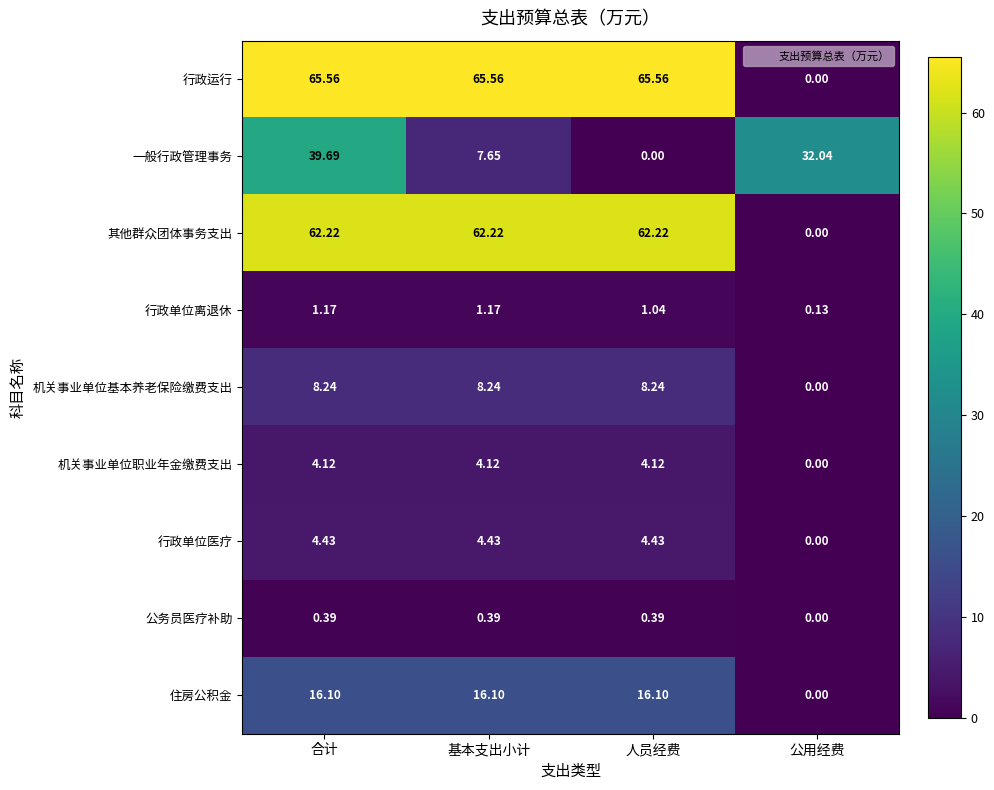

At which category is the sum across all series the highest?

合计